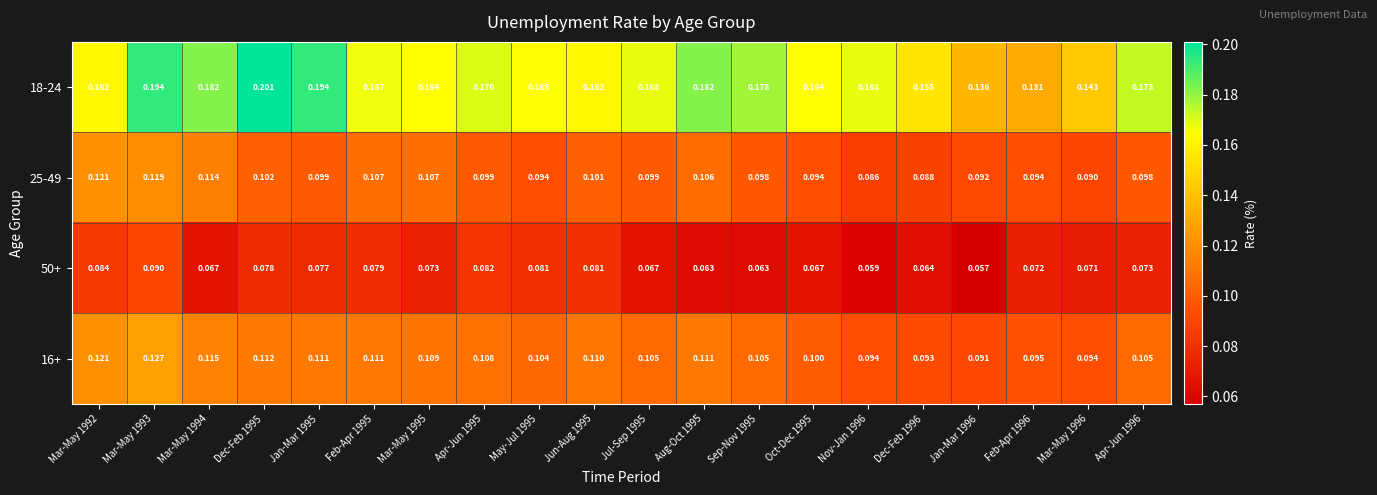

Is the value of 50+ at Jun-Aug 1995 greater than the value of 25-49 at Apr-Jun 1995?

No